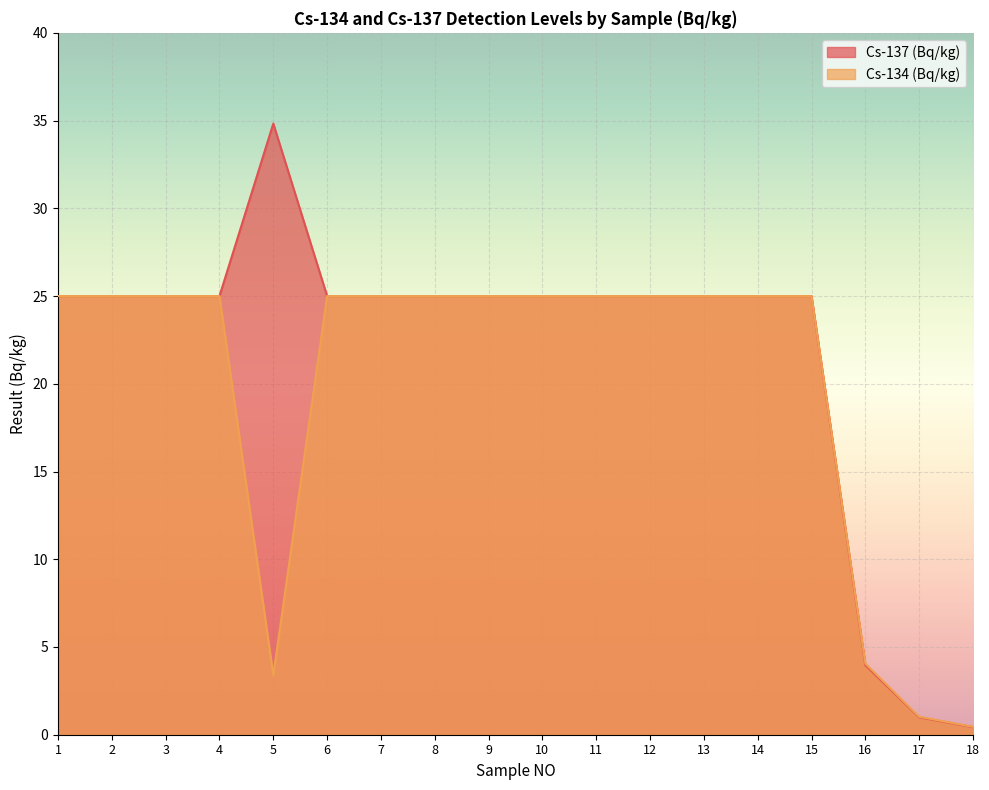

Is the value of Cs-137 (Bq/kg) at 1 greater than the value of Cs-134 (Bq/kg) at 5?

Yes